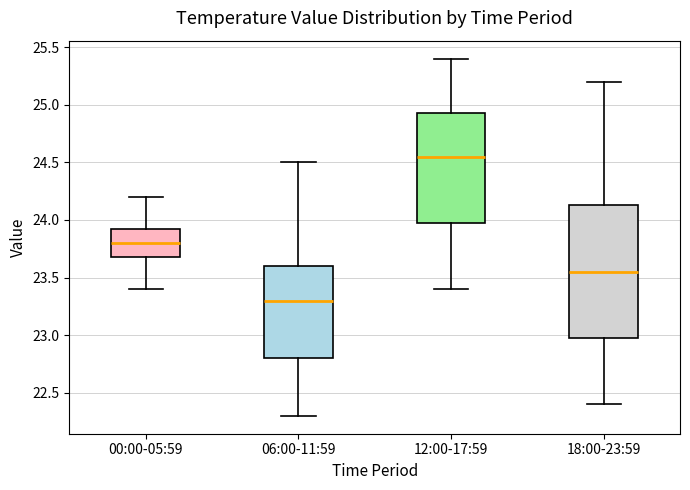

Which box is the tallest, from its lower edge to its upper edge?

18:00-23:59